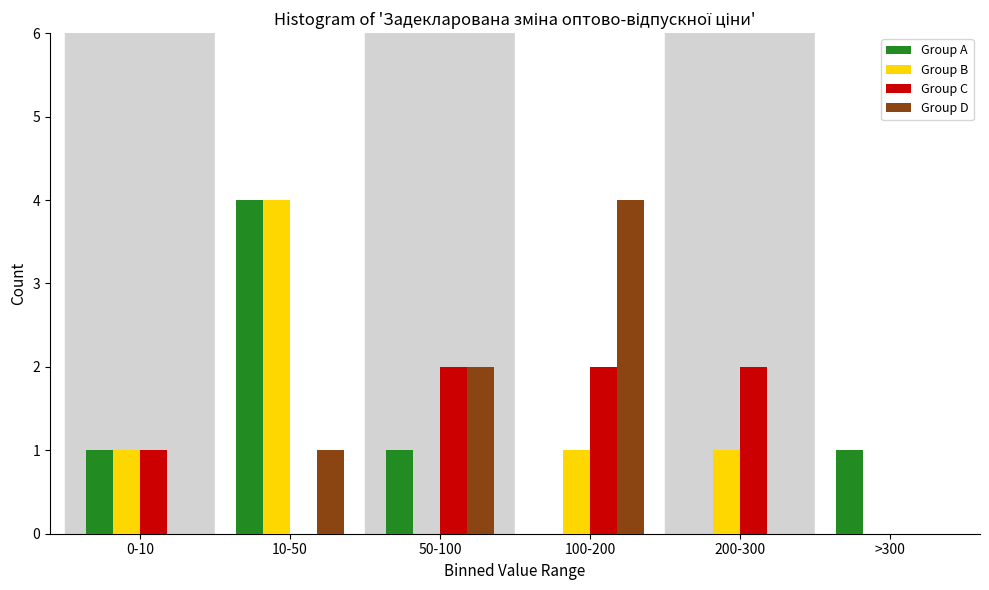

Reading left to right, transcribe all the data shown in this chart.

Group A: 0-10=1	10-50=4	50-100=1	100-200=0	200-300=0	>300=1
Group B: 0-10=1	10-50=4	50-100=0	100-200=1	200-300=1	>300=0
Group C: 0-10=1	10-50=0	50-100=2	100-200=2	200-300=2	>300=0
Group D: 0-10=0	10-50=1	50-100=2	100-200=4	200-300=0	>300=0